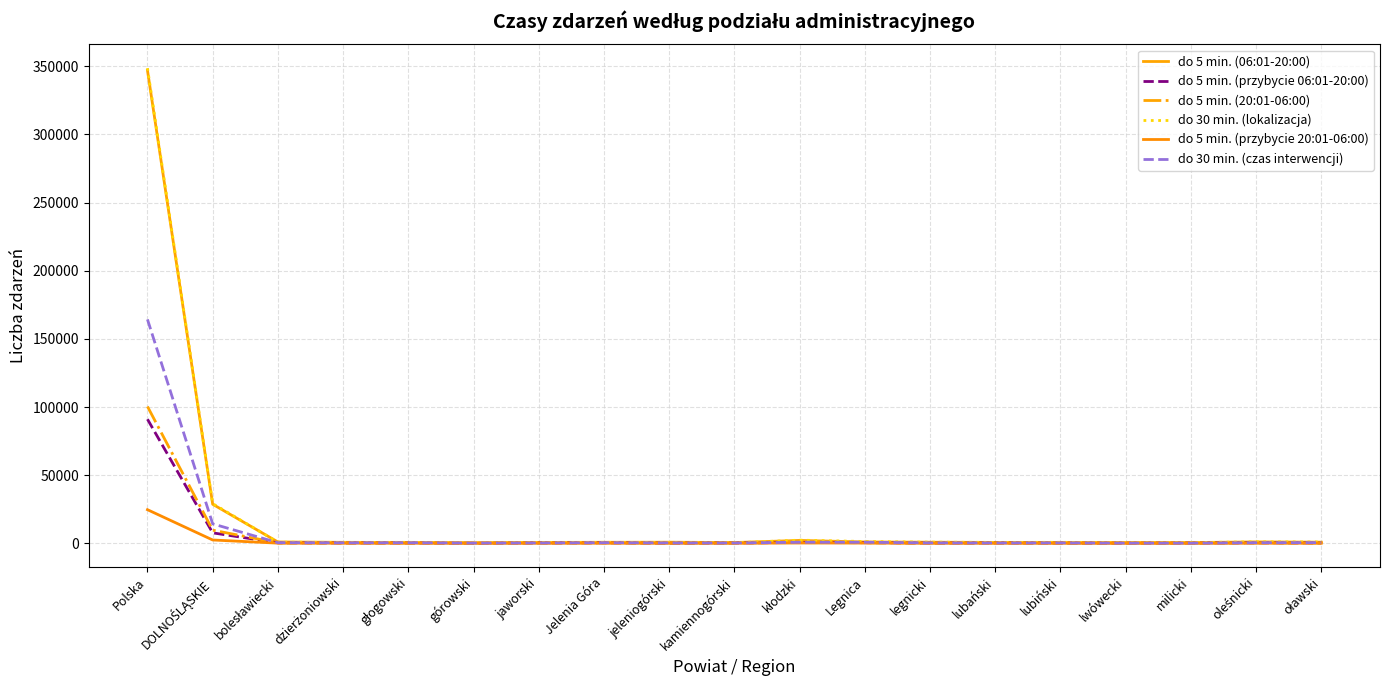

Is this an area chart (filled region under the line)?

No